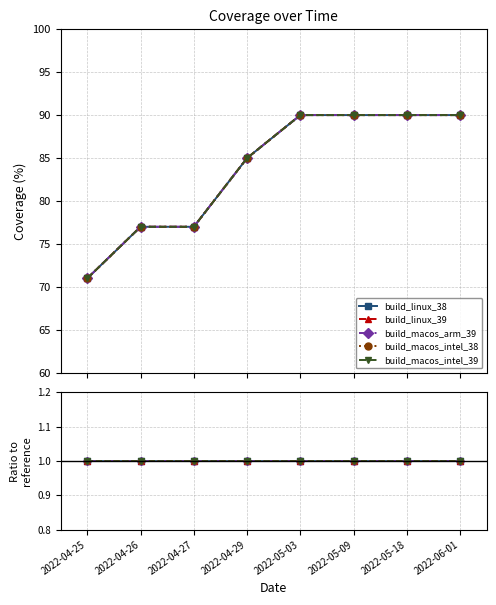

The build_linux_39 series shows 23 at 2022-05-09. True or false?

False